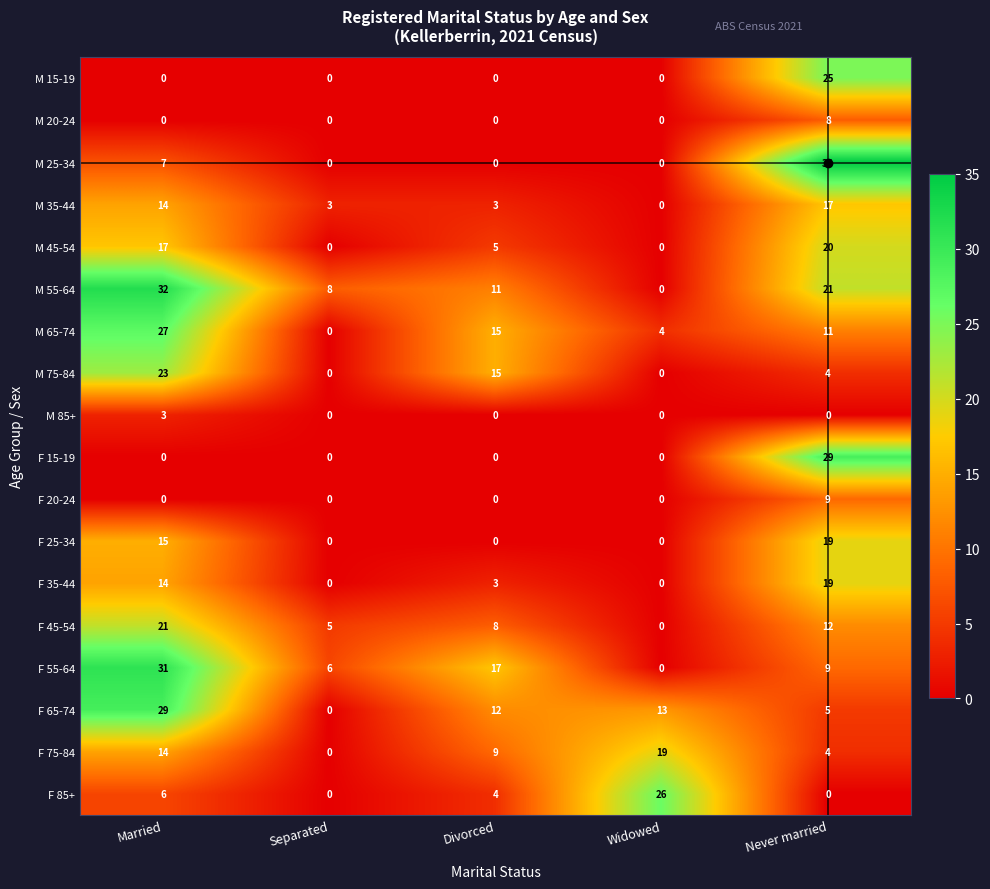

List the labels in order of M 55-64 value, largest first.

Married, Never married, Divorced, Separated, Widowed